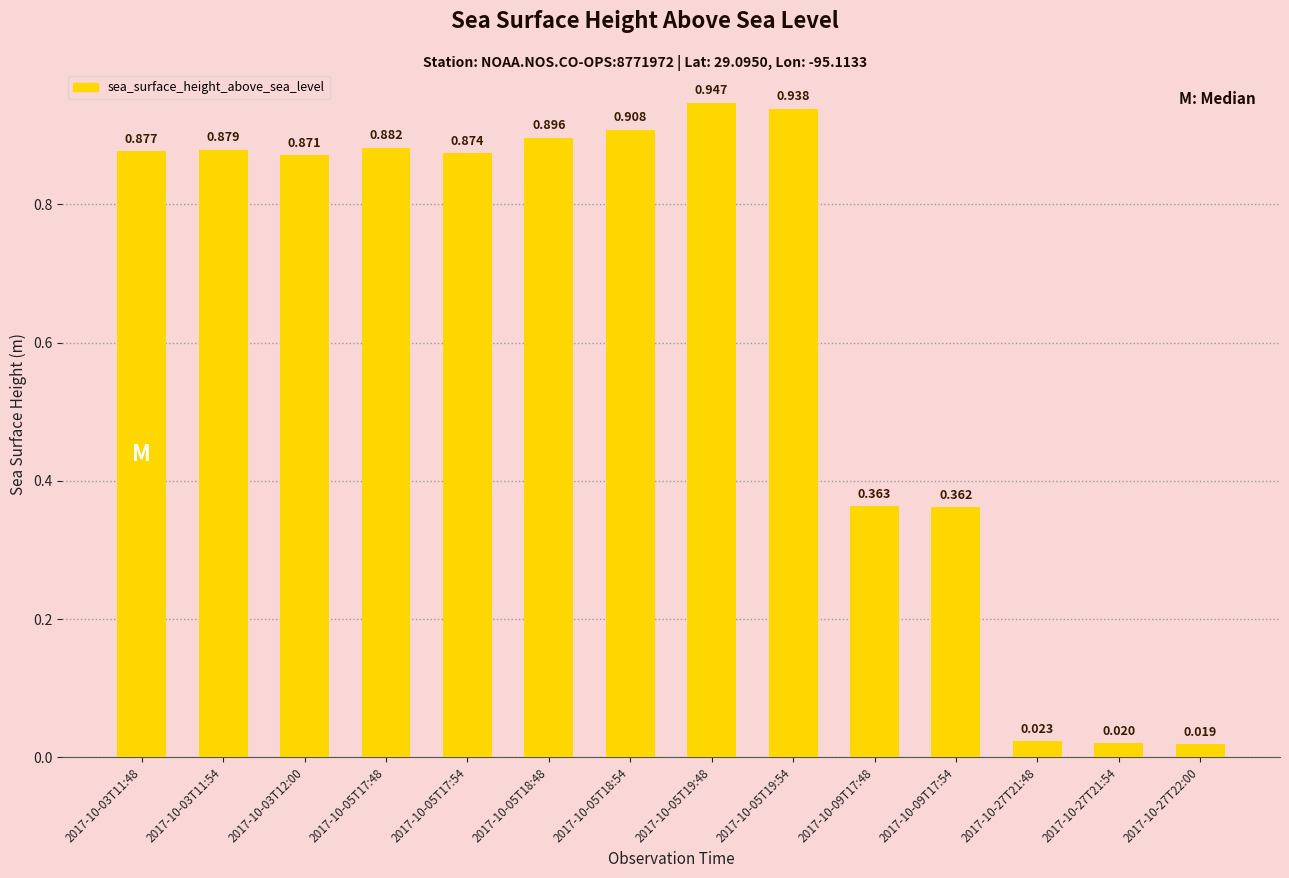

List the labels in order of value, largest first.

2017-10-05T19:48, 2017-10-05T19:54, 2017-10-05T18:54, 2017-10-05T18:48, 2017-10-05T17:48, 2017-10-03T11:54, 2017-10-03T11:48, 2017-10-05T17:54, 2017-10-03T12:00, 2017-10-09T17:48, 2017-10-09T17:54, 2017-10-27T21:48, 2017-10-27T21:54, 2017-10-27T22:00